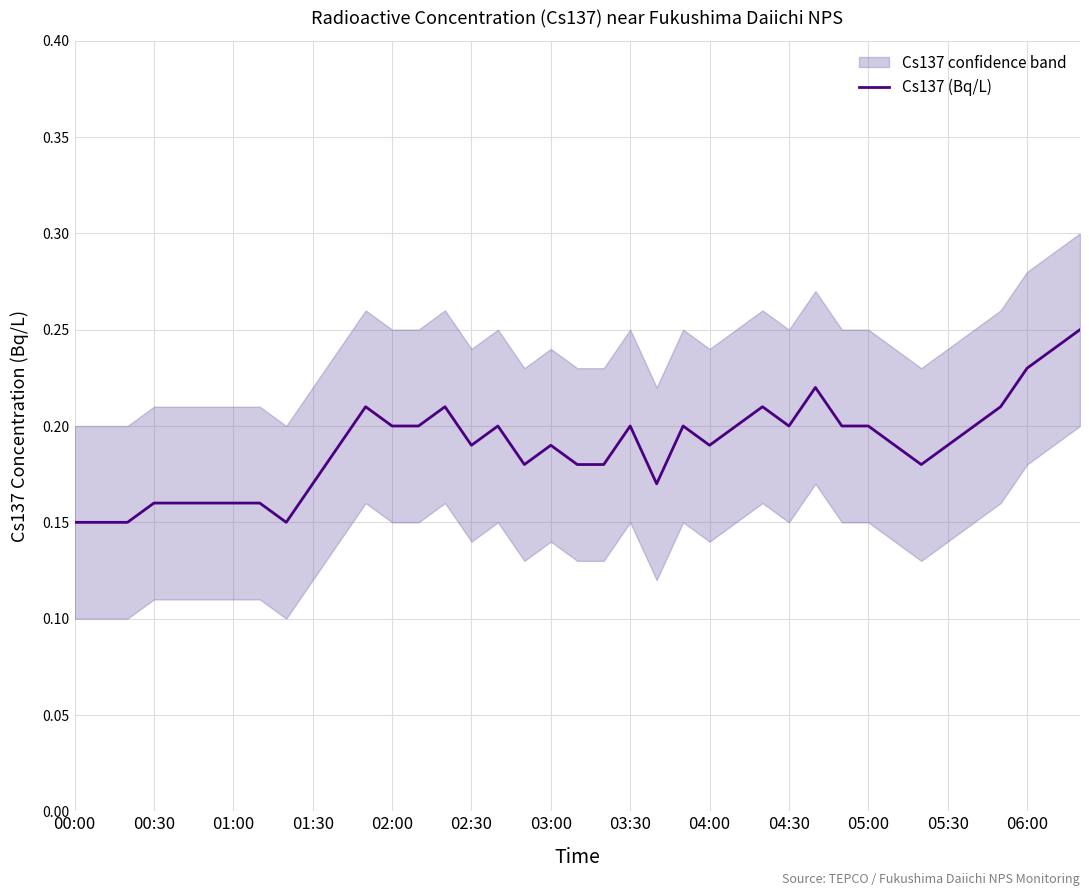

True or false: Cs137 (Bq/L) has a value of 0.1 at 05:00.

False